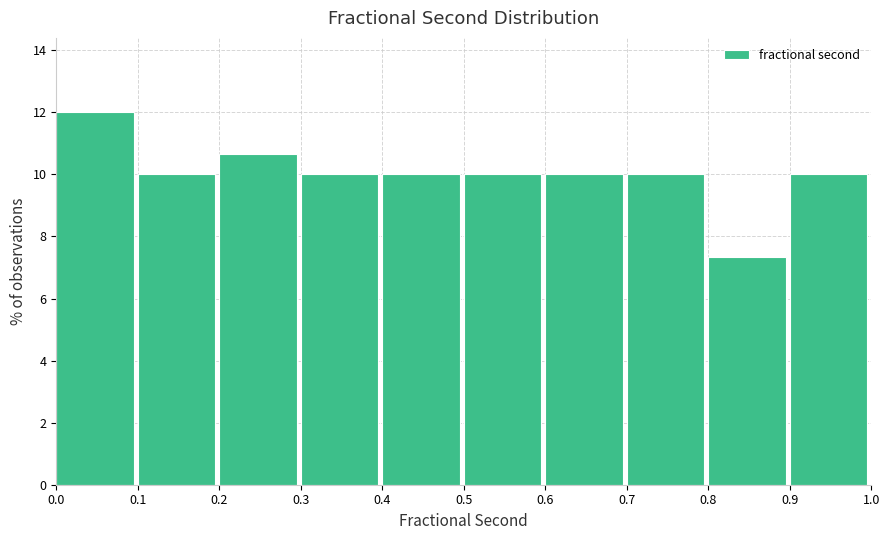

How tall is the bar that spans 0.5 to 0.6 on the x-axis? The values are not printed on the chart, so give them approximately, as read against the axis.

10.0